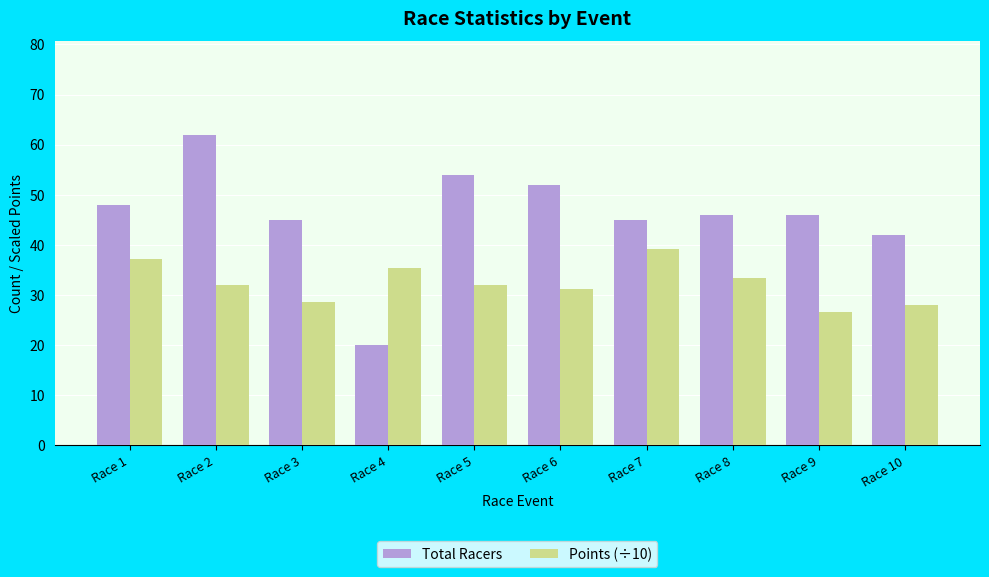

What is the maximum value shown in the chart?

62.0